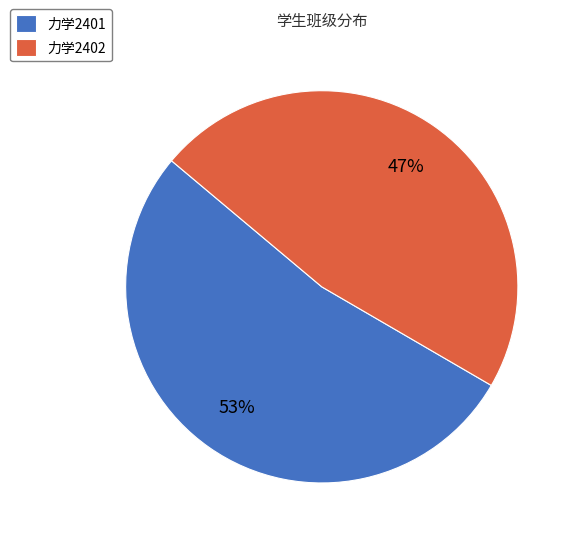

The 力学2402 slice represents 47% of the pie. True or false?

True